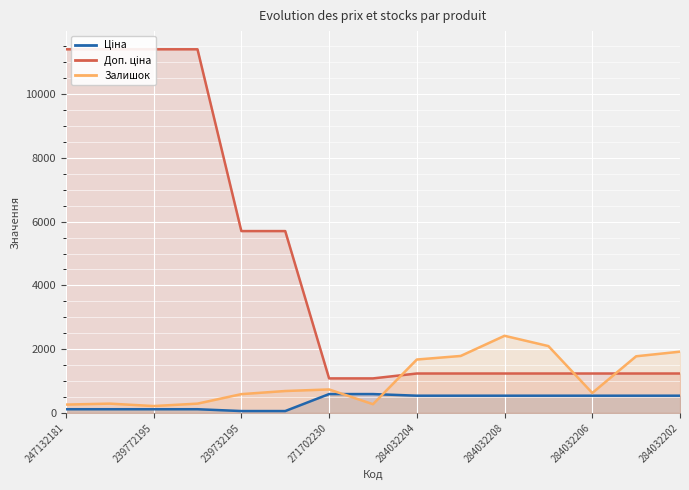

Count the number of data series in this chart.

3